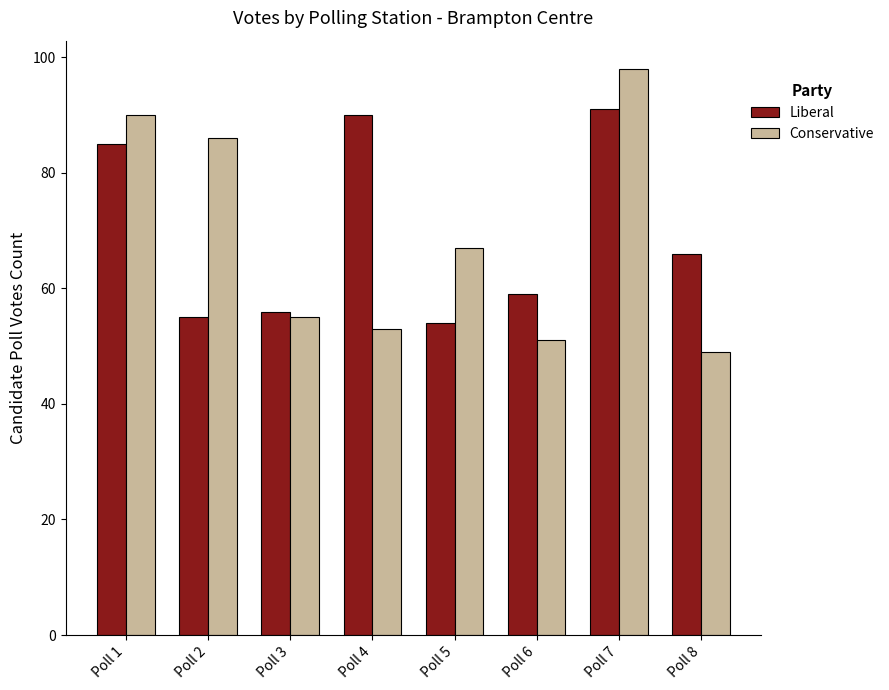

Reading right to left, transcribe all the data shown in this chart.

Liberal: 66	91	59	54	90	56	55	85
Conservative: 49	98	51	67	53	55	86	90